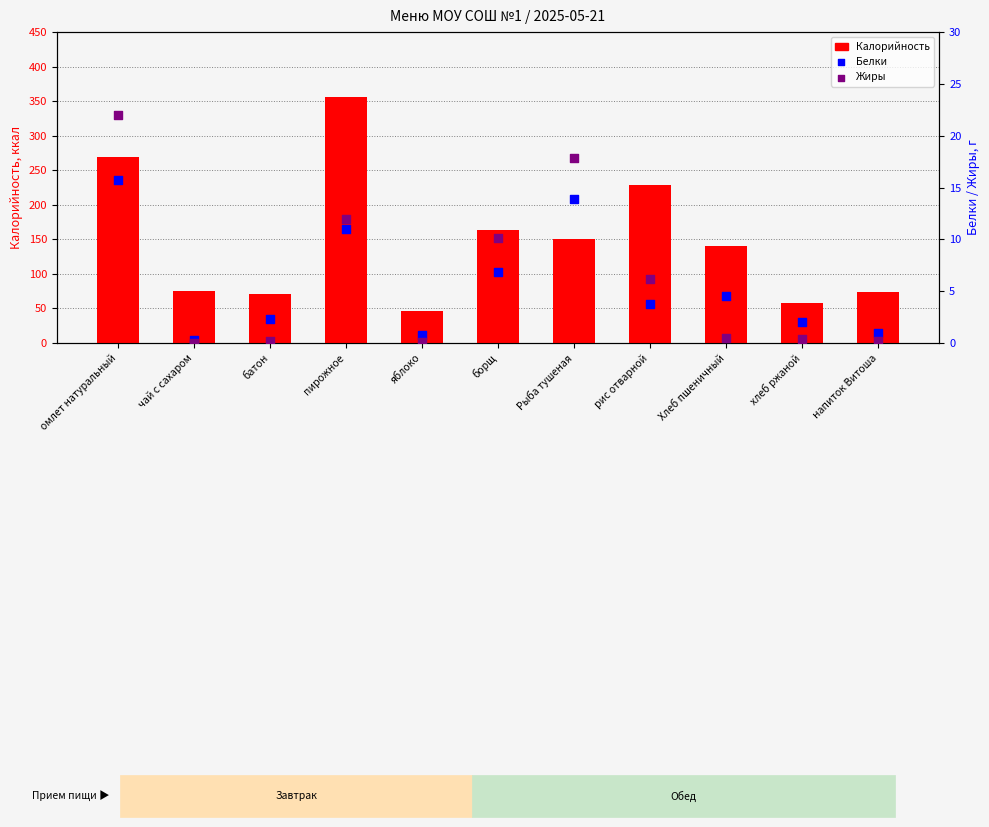

What is the total value across all series at пирожное?

379.0